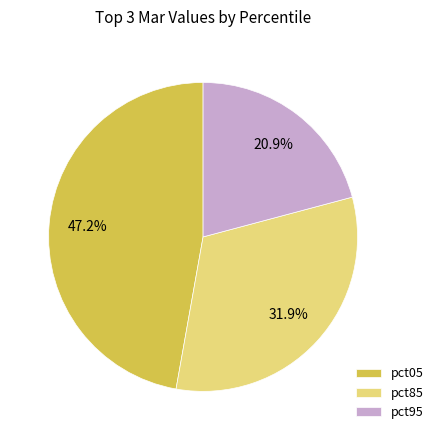

To the nearest percent, what is the combined percentage of pct85 and pct05?

79%